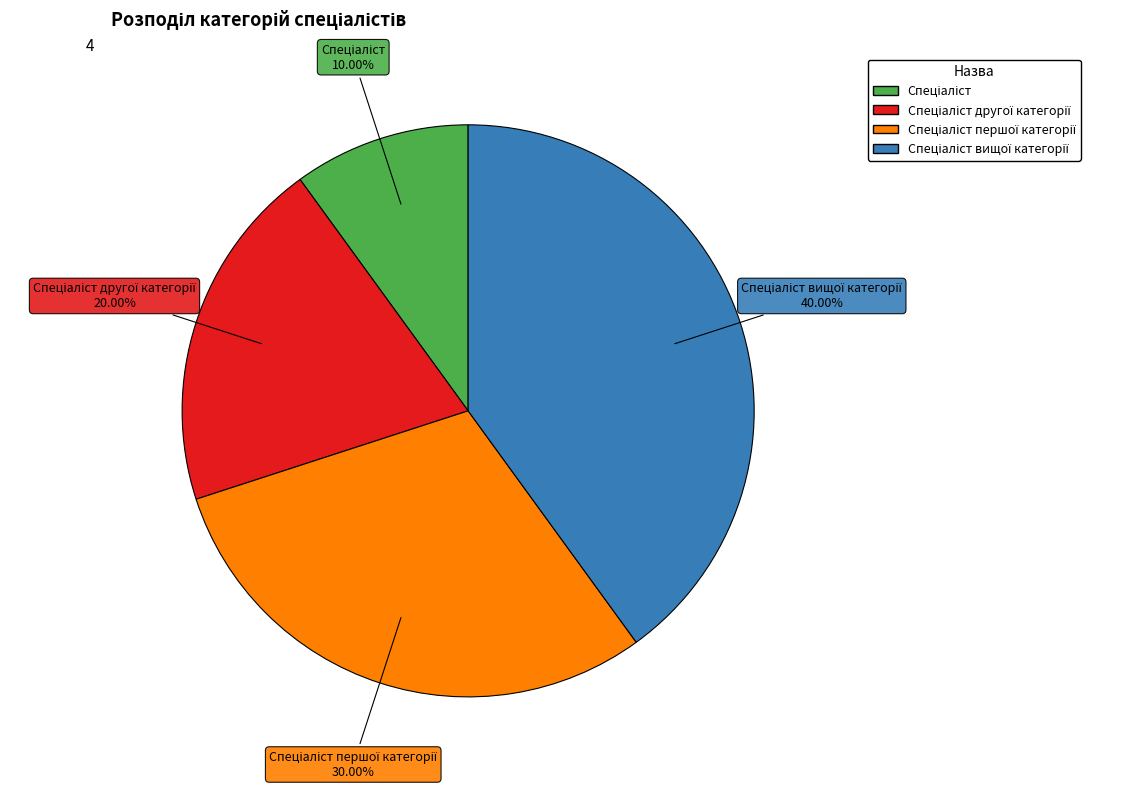

Is there a majority slice in this chart?

No